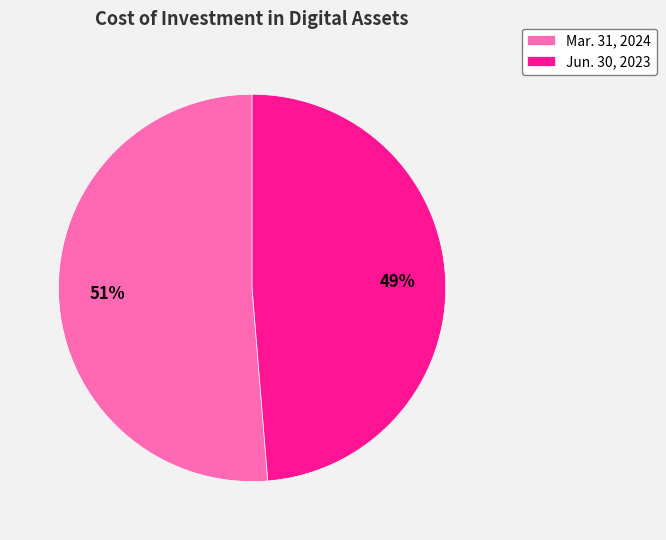

The Jun. 30, 2023 slice represents 41% of the pie. True or false?

False